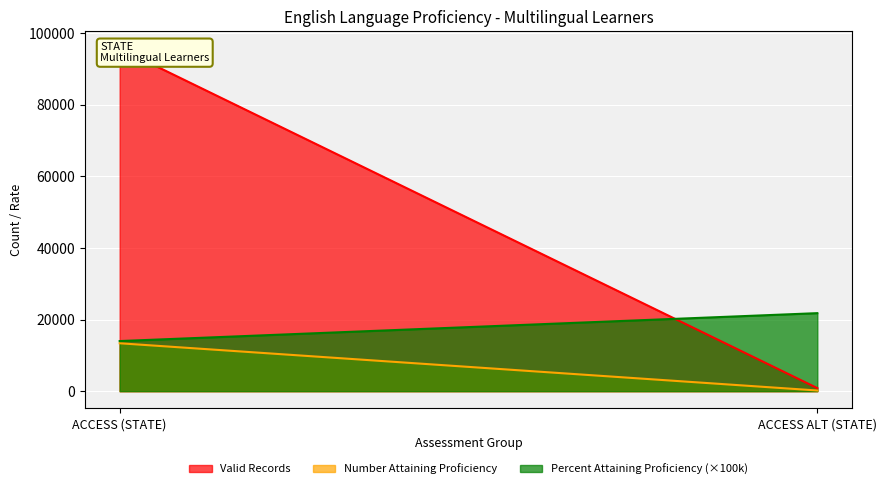

Which series has the widest spread of values?

Valid Records